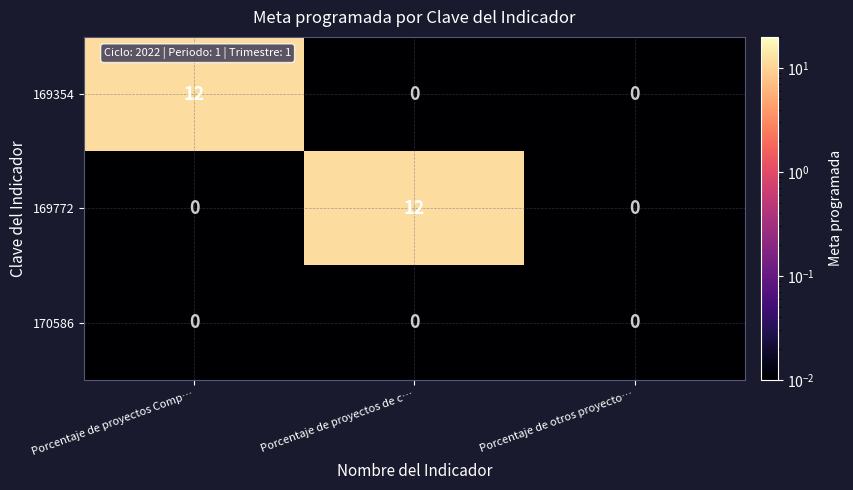

Reading left to right, extract all data points from this chart.

169354: 12	0	0
169772: 0	12	0
170586: 0	0	0